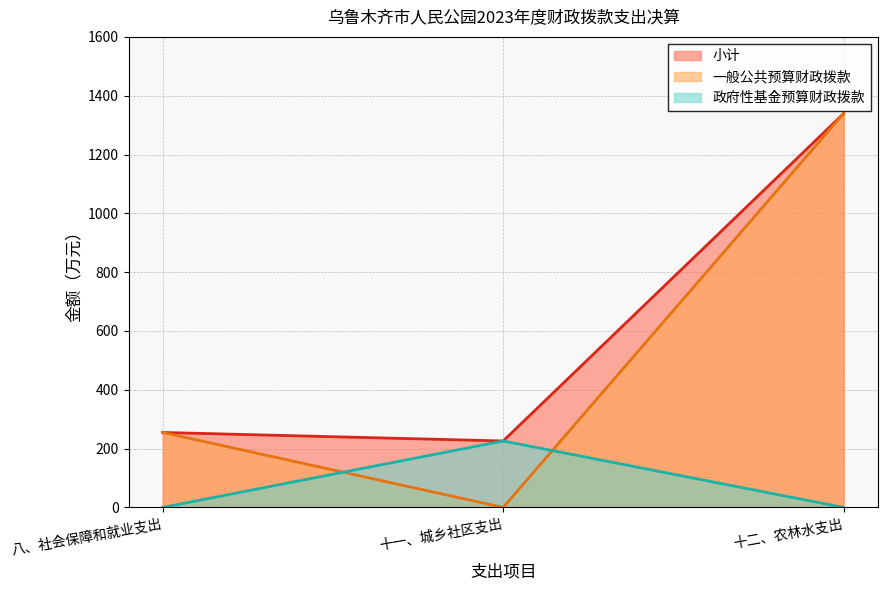

What is the difference between the maximum and minimum values in the 小计 series?

1113.5